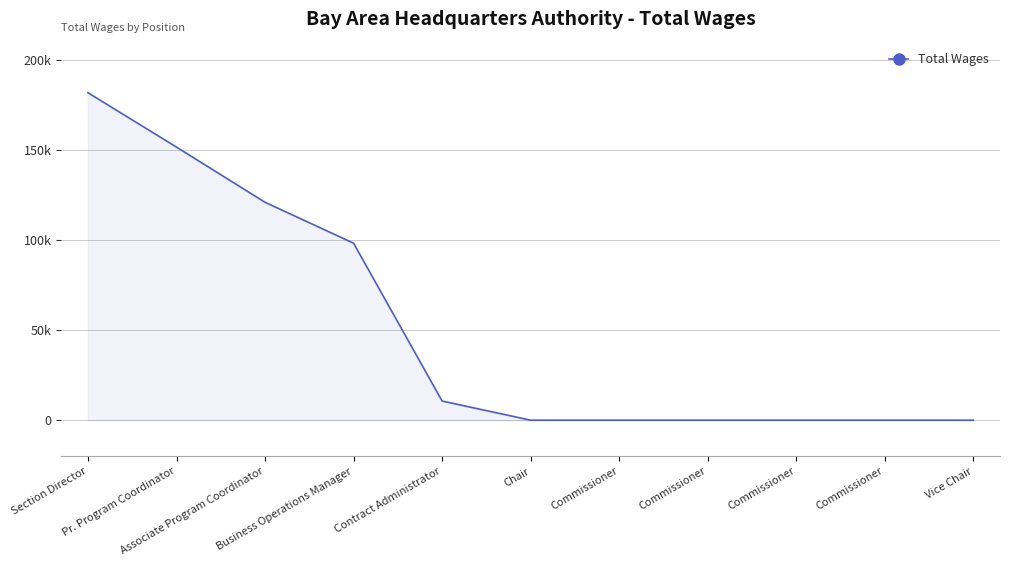

What is the maximum value shown in the chart?

181676